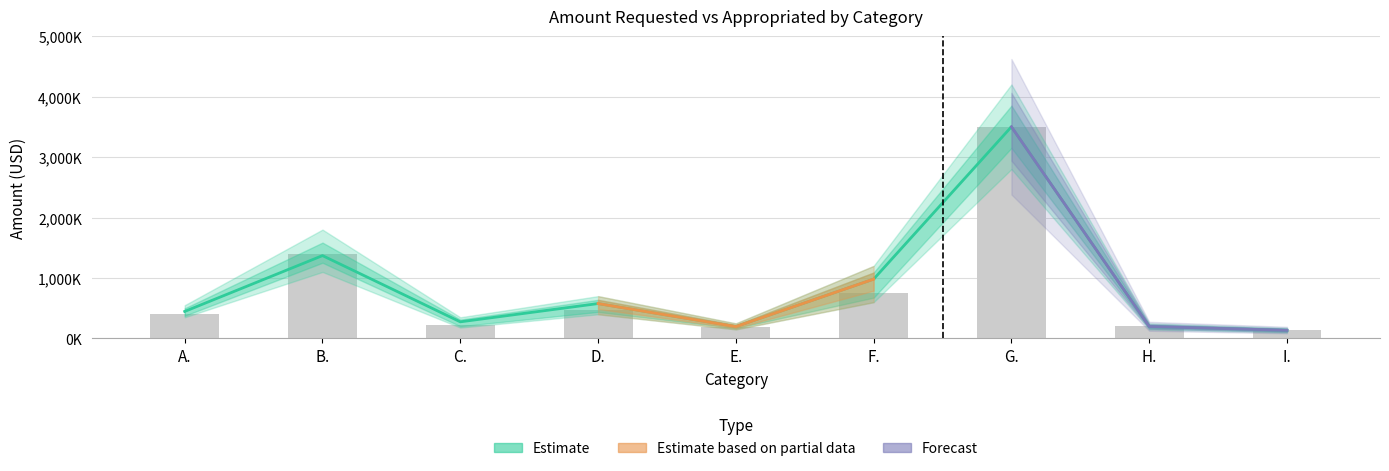

Which series has the largest total across all categories?

Amount Requested